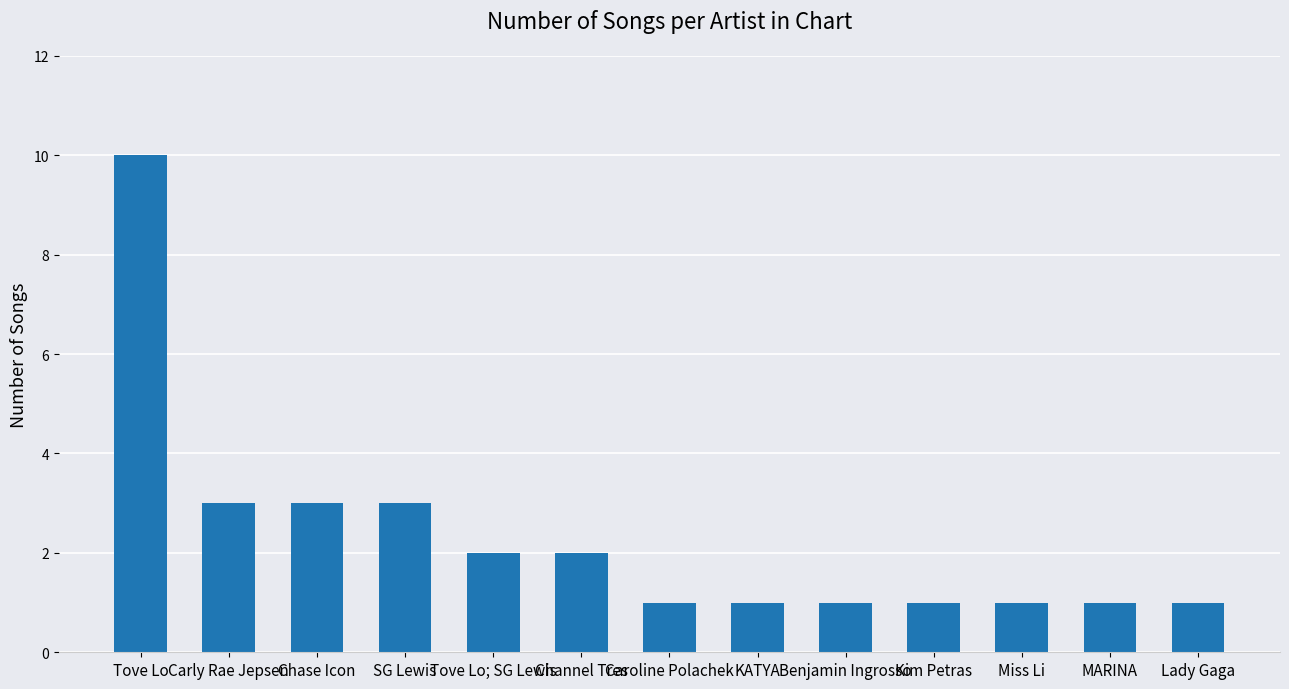

Is it true that the value at Carly Rae Jepsen is 2?

False